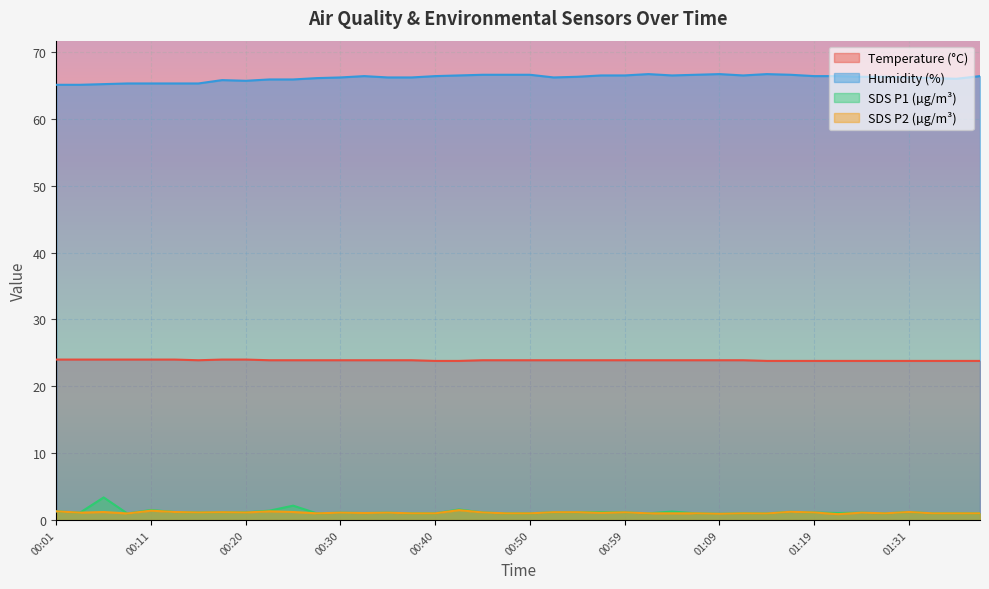

Where is the first local minimum for SDS_P2?

00:03